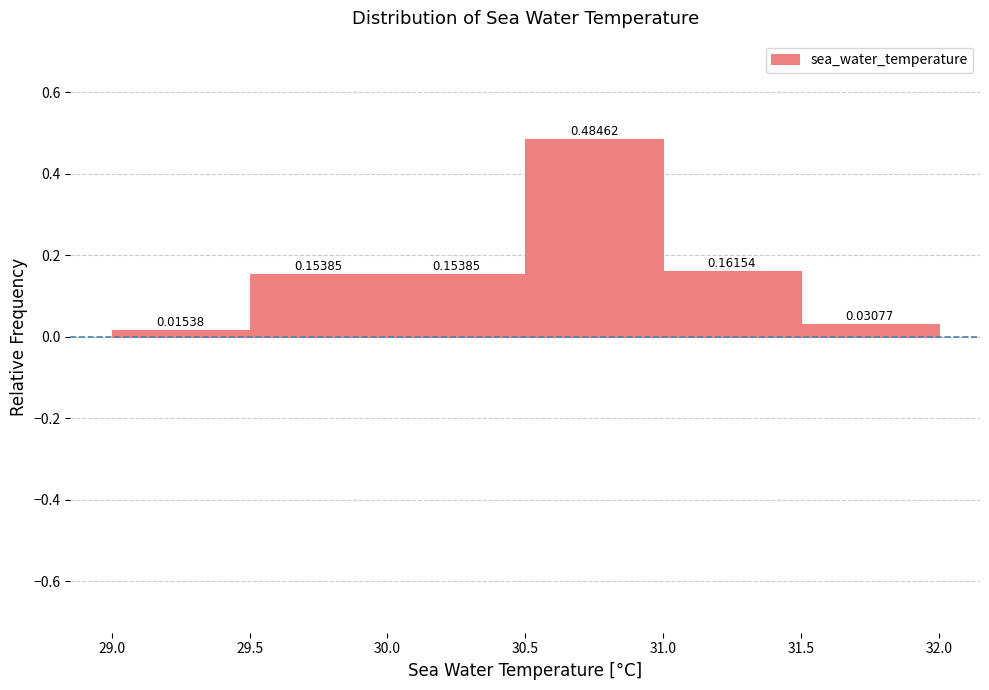

What is the height of the bar covering 30.5 to 31.0 on the x-axis?

0.48462